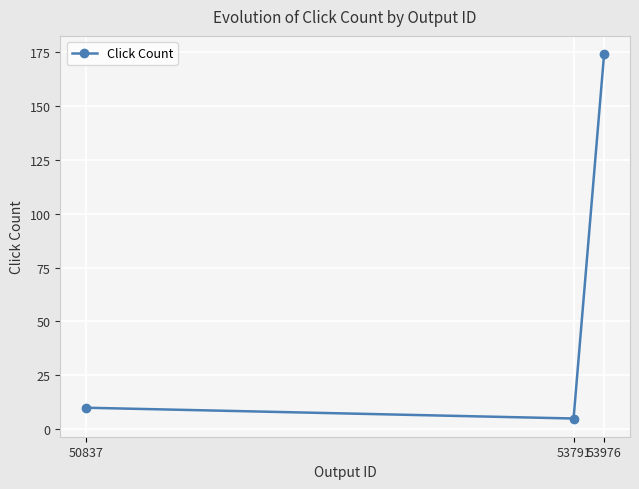

Count the number of data series in this chart.

1